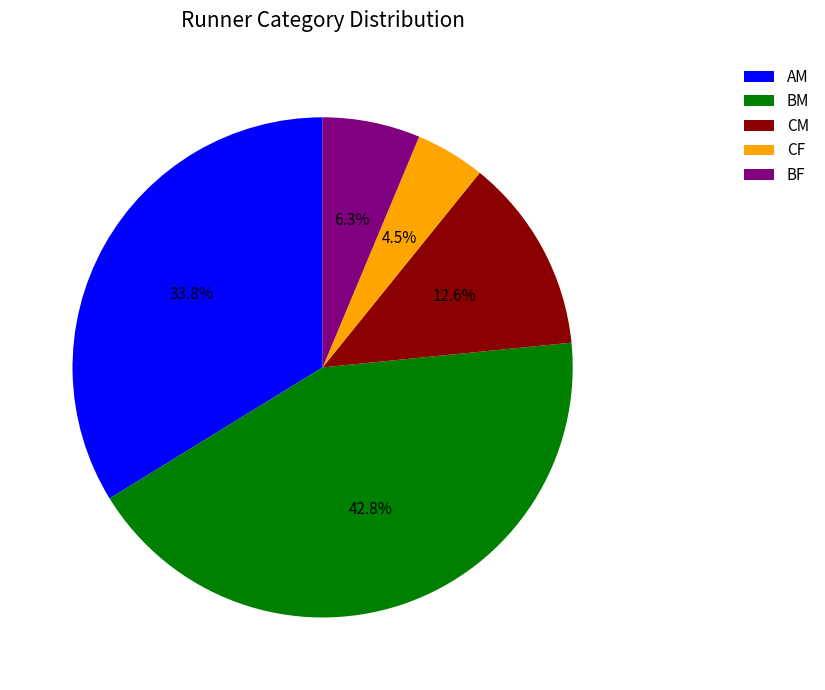

To the nearest percent, what is the difference between the BF and CM slice percentages?

6%